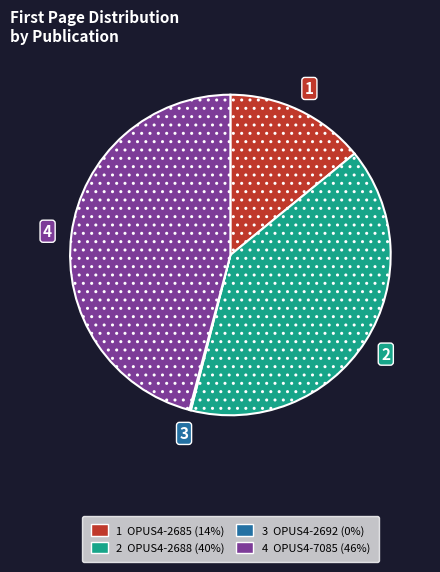

Is there any slice that represents more than half of the pie?

No